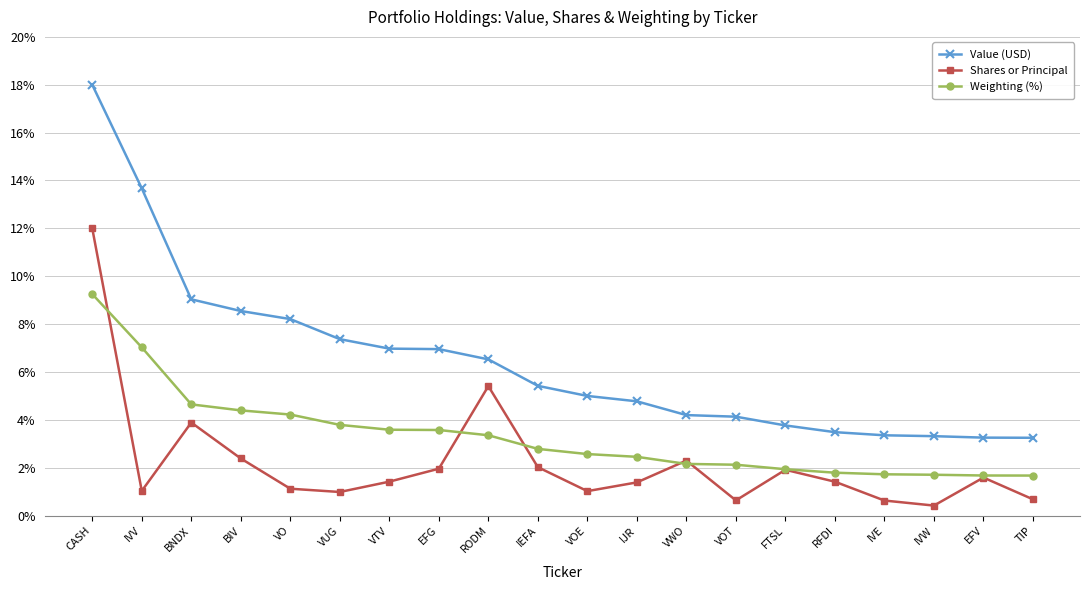

List the series in order of their overall mean, highest first.

Value (USD), Weighting (%), Shares or Principal